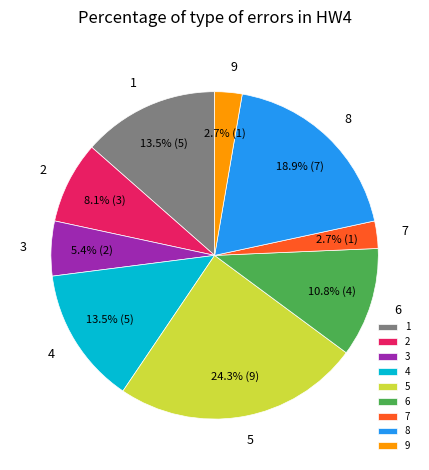

How much of the chart is everything except 1?

86.5%